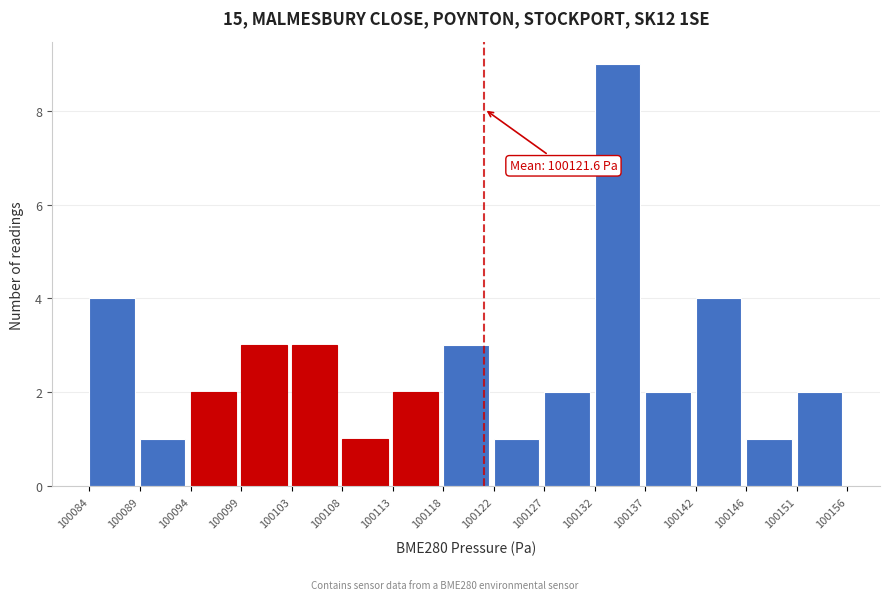

Over which range of the x-axis is the bar tallest?

100132 to 100137